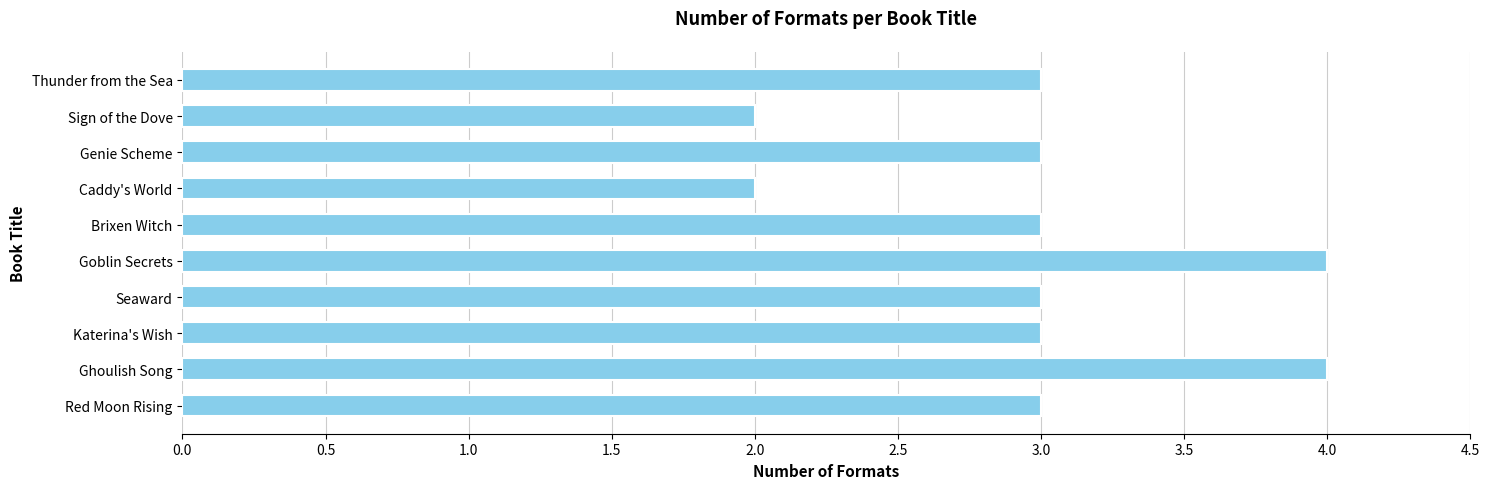

How many distinct data groups are displayed?

1